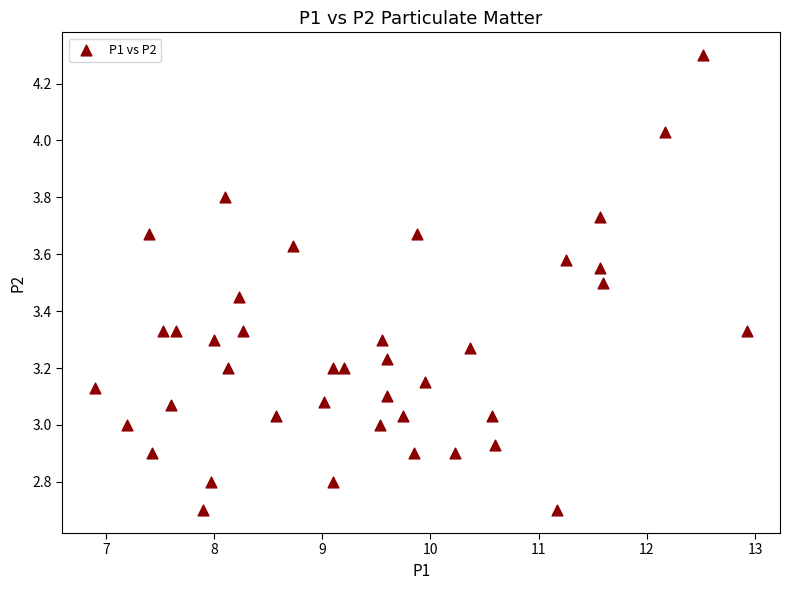

What is the range of Y values (max minus min)?

1.6